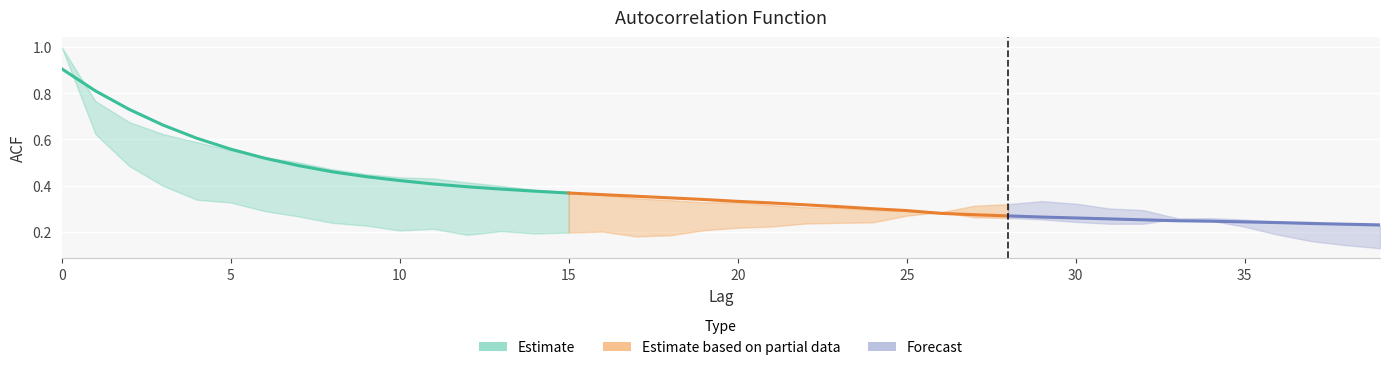

What is the maximum value shown in the chart?

1.0